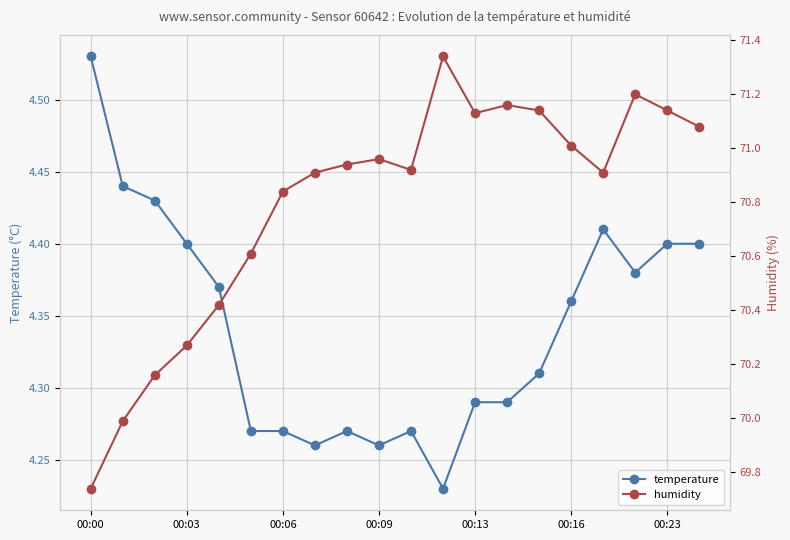

How many temperature values are between 4 and 5?

20